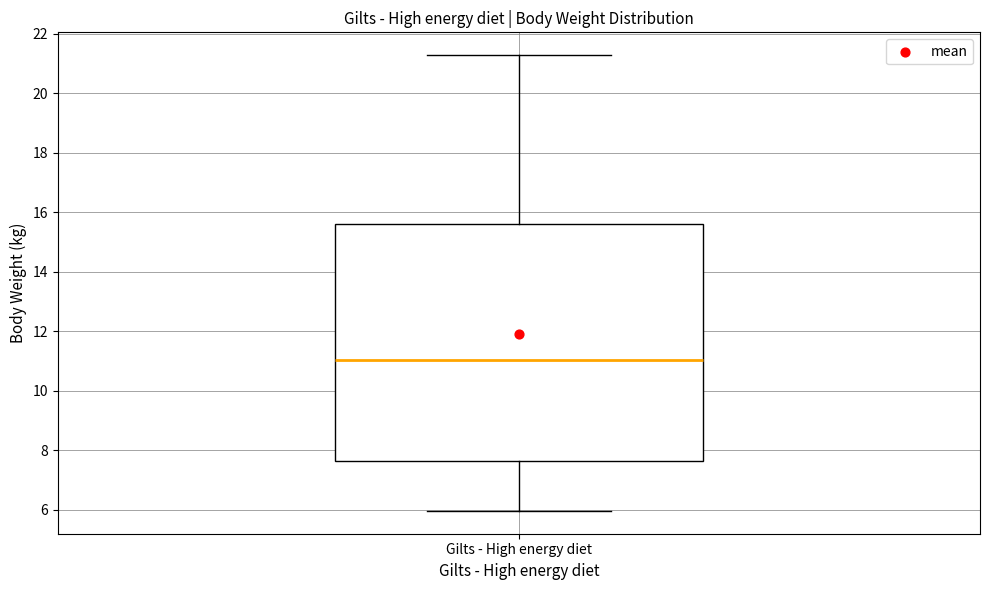

Transcribe this box plot: give where the median line is, the range the box spans, and where the two whiskers end, as read against the y-axis. The values are not printed on the chart, so give them approximately, as read against the axis.

median 11.0, box 7.6 to 15.6, whiskers 6.0 to 21.2